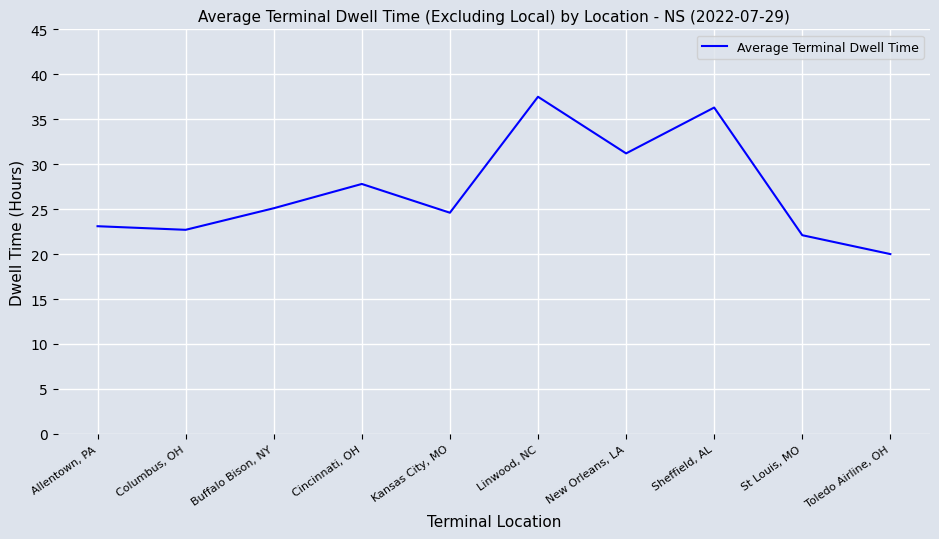

At which label is the value closest to 28?

Cincinnati, OH